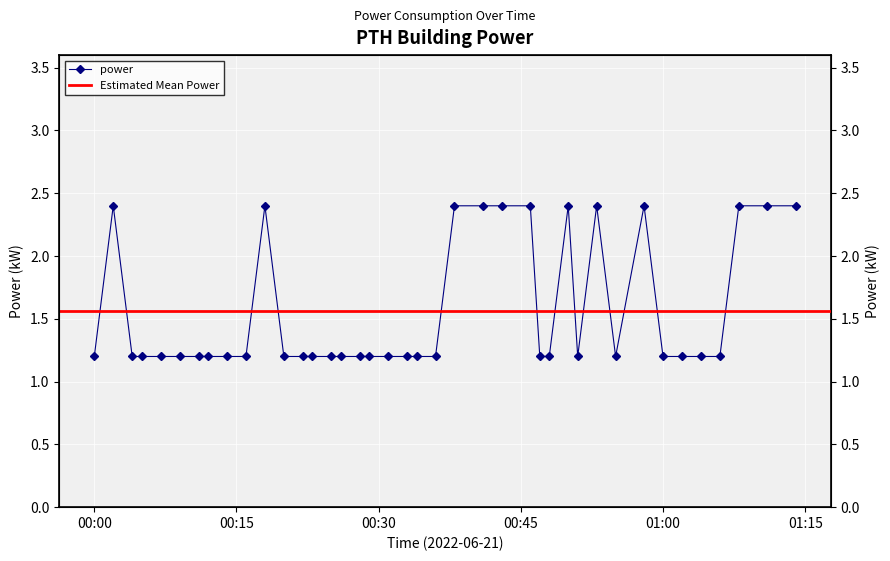

What is the value of the 14th point from the left?

1.2